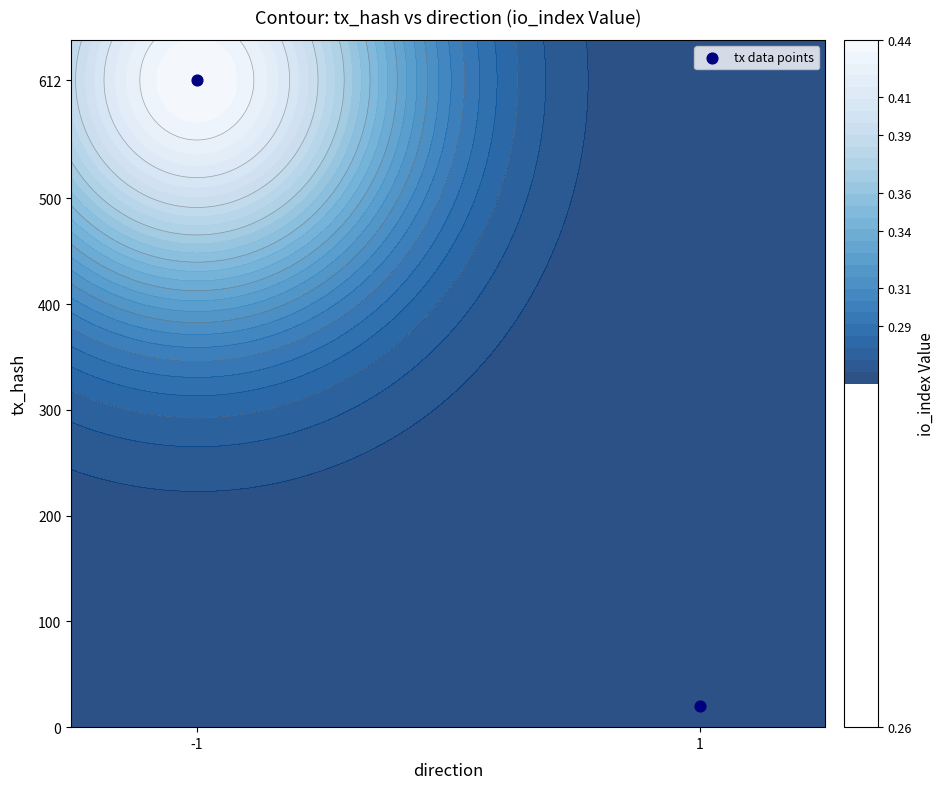

What is the smallest value displayed?

20